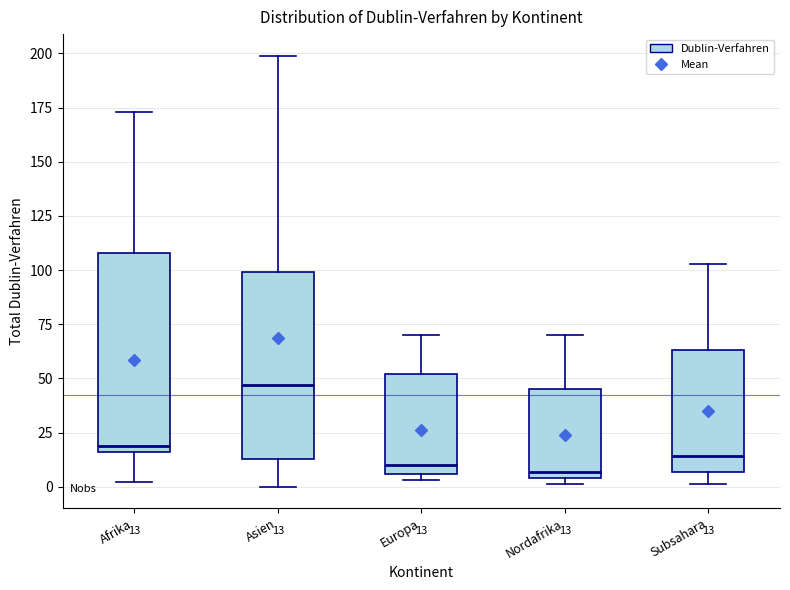

Which box is the tallest, from its lower edge to its upper edge?

Afrika